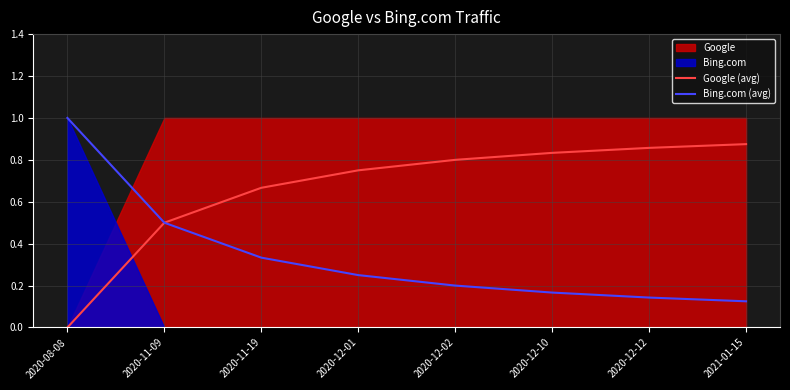

Between 2020-11-19 and 2020-12-12, which is larger?

2020-12-12